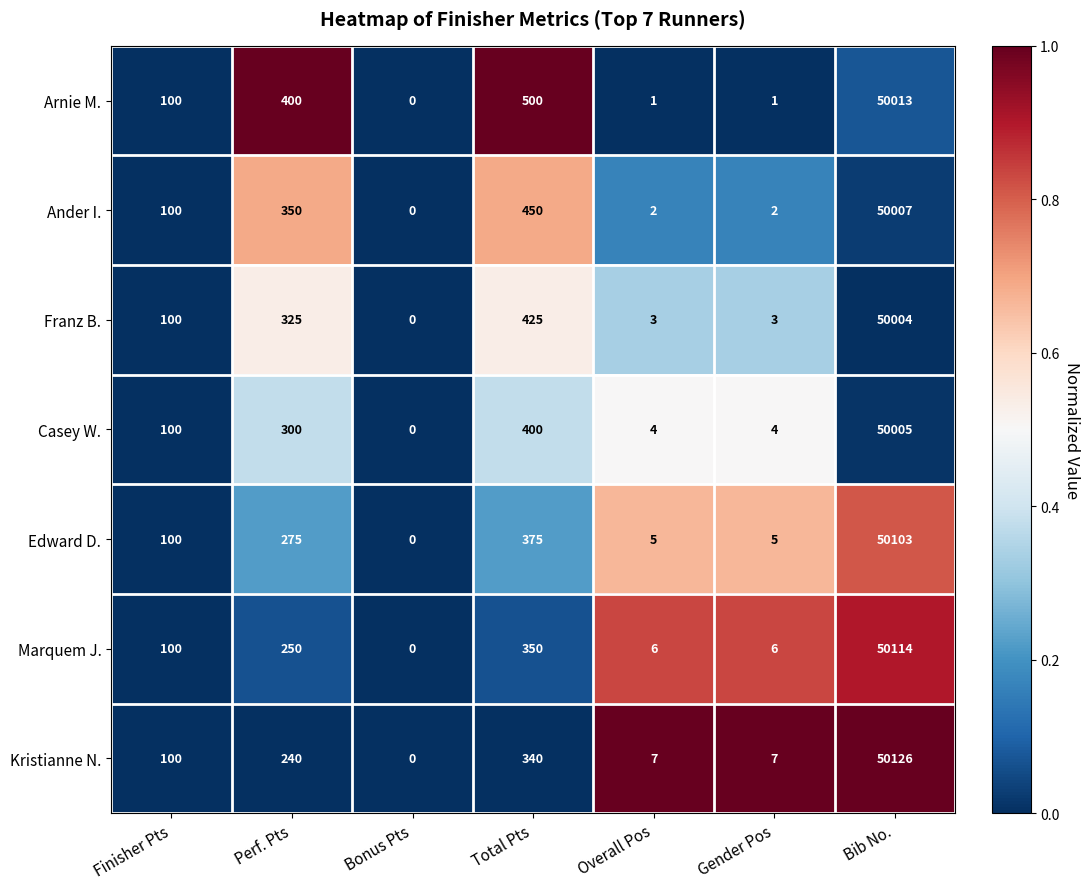

What is the maximum value shown in the chart?

50126